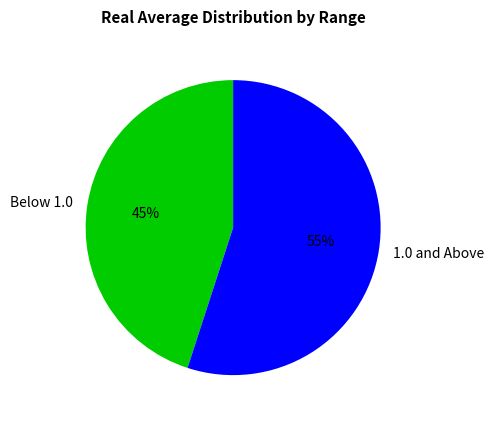

What is the ratio of the value at 1.0 and Above to the value at Below 1.0?

1.2